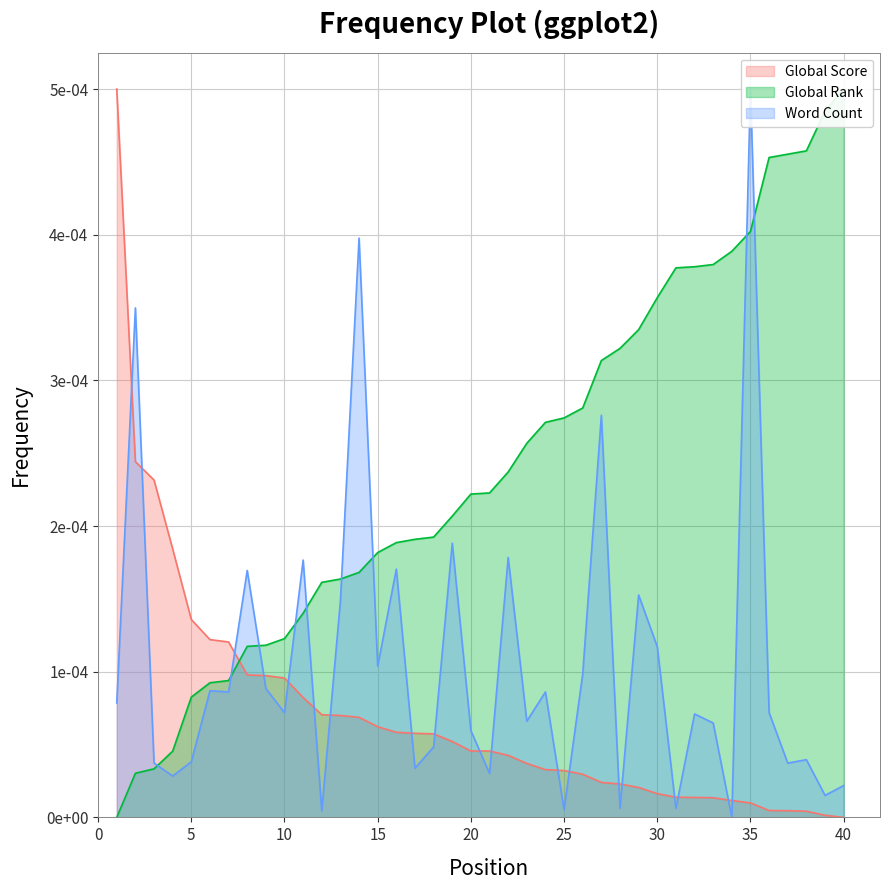

Count the number of categories in the chart.

40